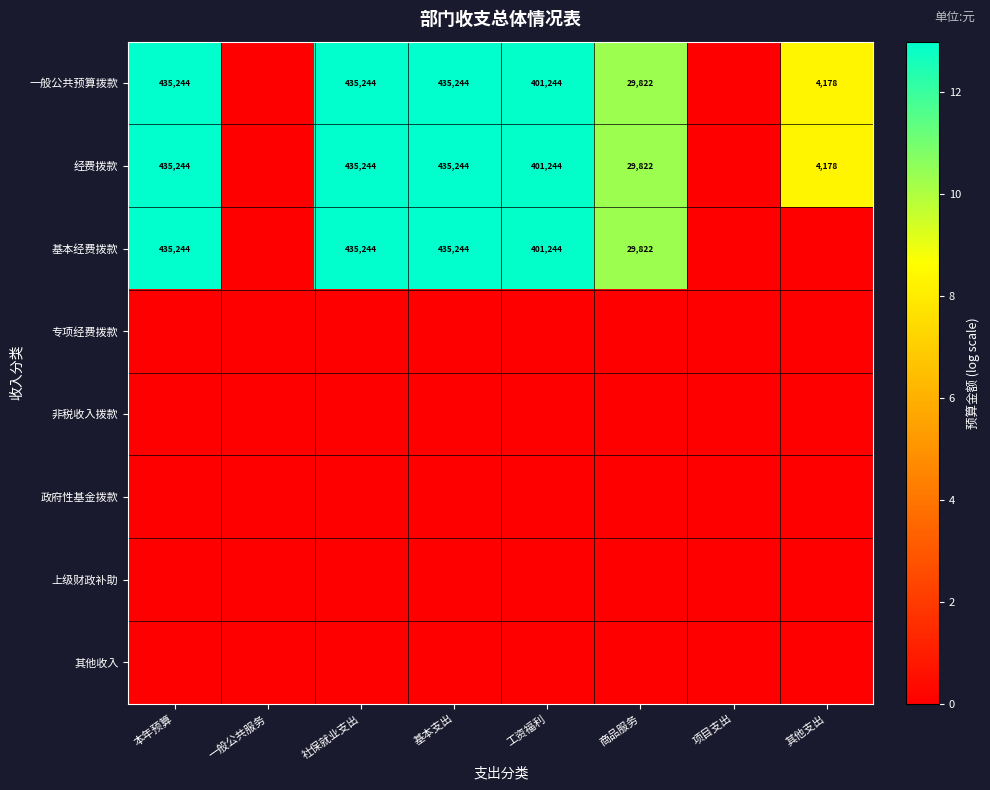

The 一般公共预算拨款 series shows 6.8 at 本年预算. True or false?

False